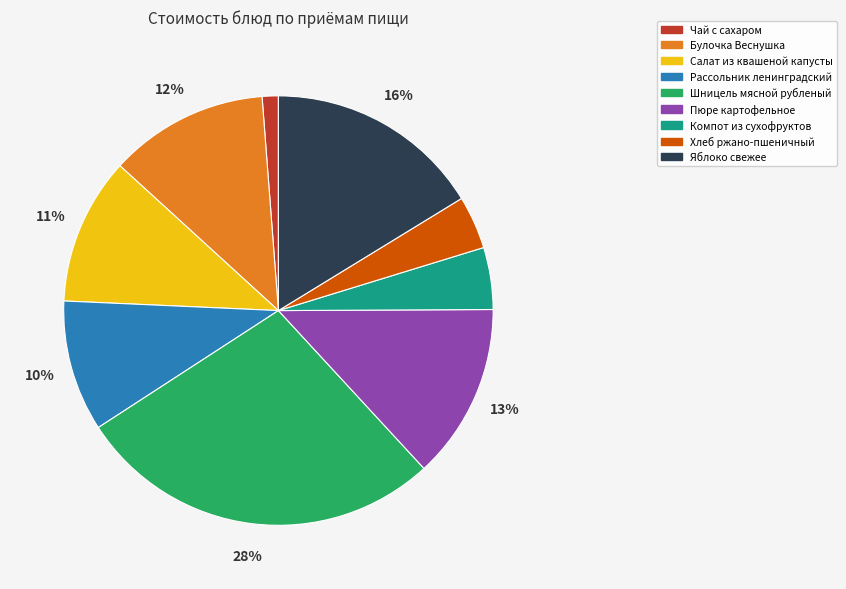

To the nearest percent, what is the difference between the Хлеб ржано-пшеничный and Компот из сухофруктов slice percentages?

1%